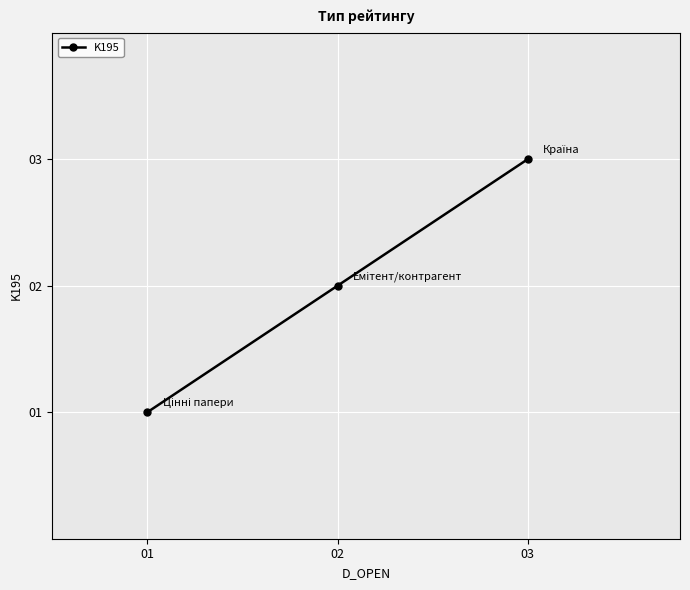

What is the difference between the maximum and minimum values?

2